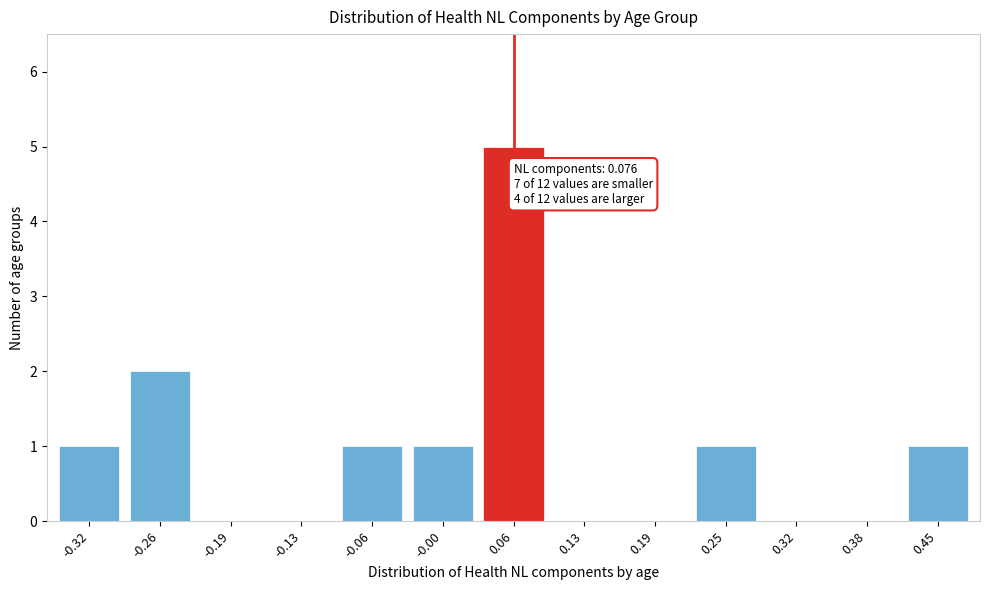

Reading left to right, what are all the values shown in this chart?

-0.32=1	-0.26=2	-0.19=0	-0.13=0	-0.06=1	-0.00=1	0.06=5	0.13=0	0.19=0	0.25=1	0.32=0	0.38=0	0.45=1